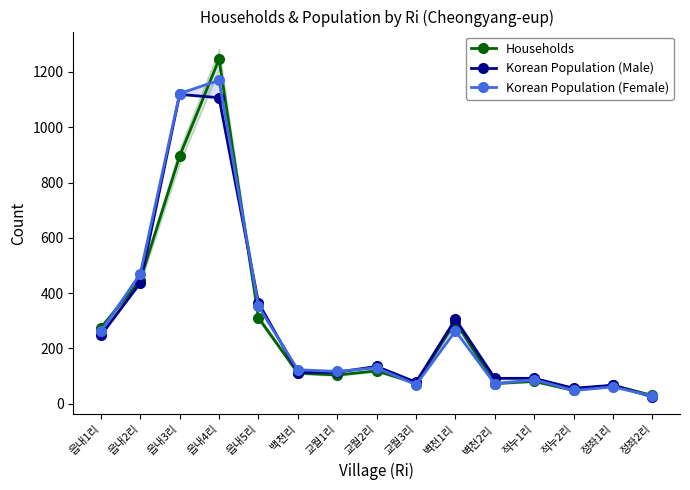

Reading left to right, list all the values displayed in this chart.

Households: 읍내1리=275	읍내2리=447	읍내3리=896	읍내4리=1246	읍내5리=311	백천리=111	교월1리=104	교월2리=119	교월3리=74	벽천1리=297	벽천2리=73	적누1리=81	적누2리=48	정좌1리=67	정좌2리=30
Korean Population (Male): 읍내1리=247	읍내2리=437	읍내3리=1119	읍내4리=1107	읍내5리=365	백천리=113	교월1리=114	교월2리=135	교월3리=78	벽천1리=306	벽천2리=92	적누1리=92	적누2리=56	정좌1리=67	정좌2리=25
Korean Population (Female): 읍내1리=262	읍내2리=470	읍내3리=1122	읍내4리=1170	읍내5리=352	백천리=123	교월1리=117	교월2리=130	교월3리=69	벽천1리=263	벽천2리=72	적누1리=87	적누2리=48	정좌1리=61	정좌2리=28